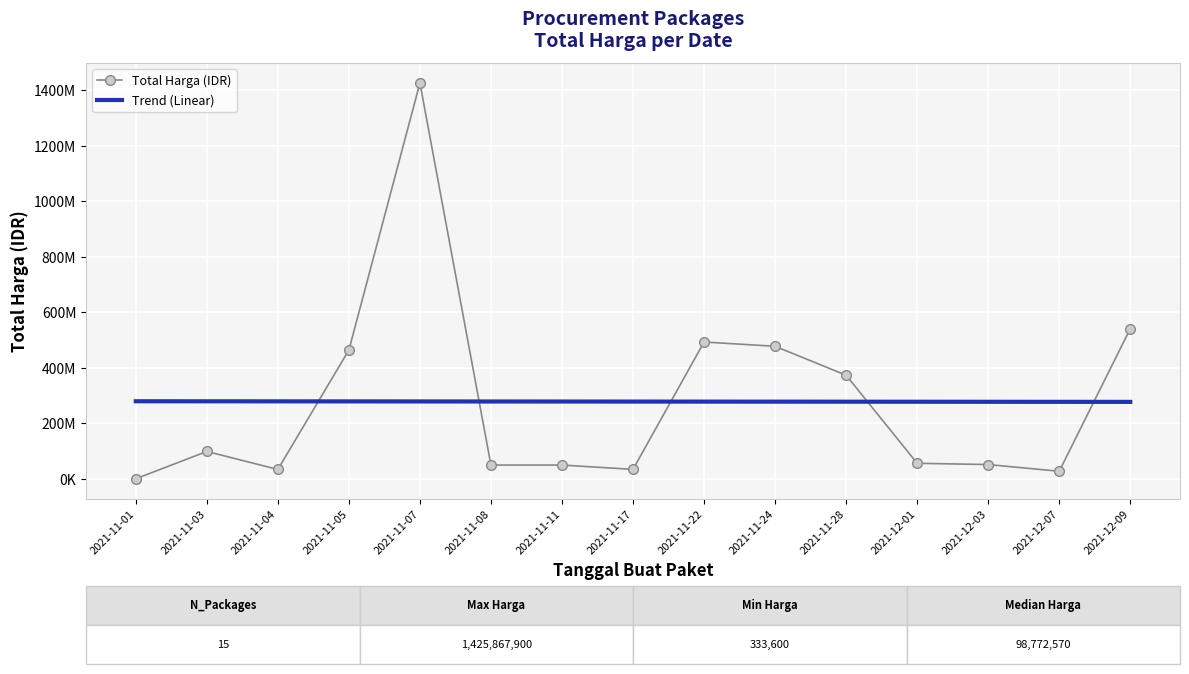

What is the label of the 13th point from the right?

2021-11-04